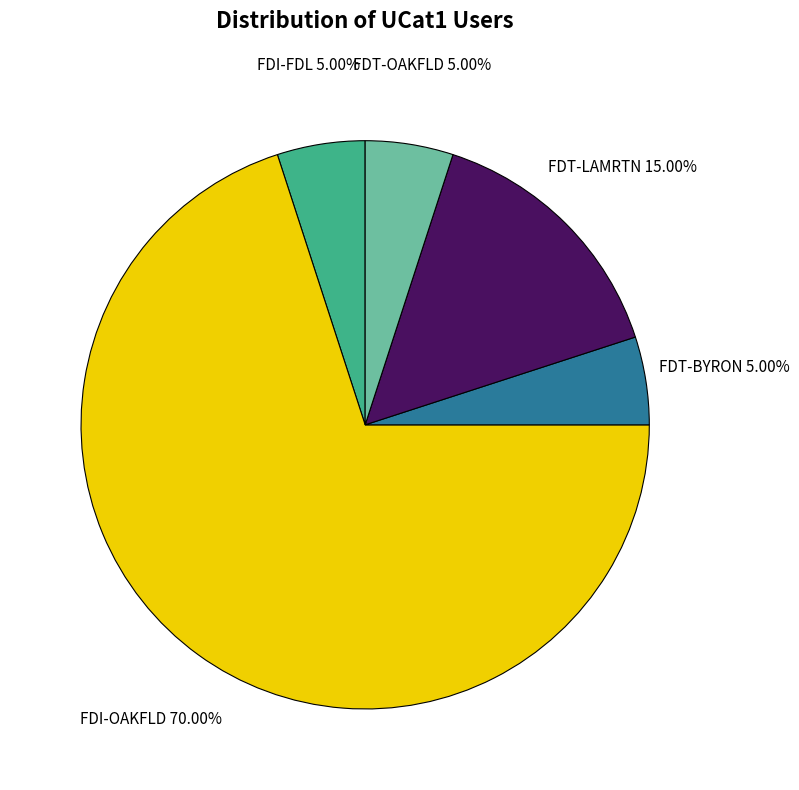

Which category has the biggest portion of the pie?

FDI-OAKFLD